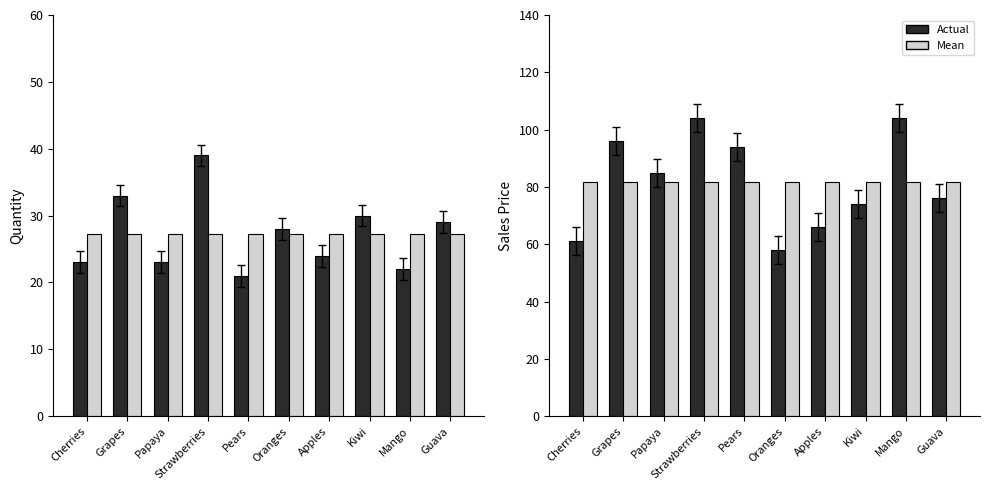

At which label does Sales Price first exceed 85?

Grapes